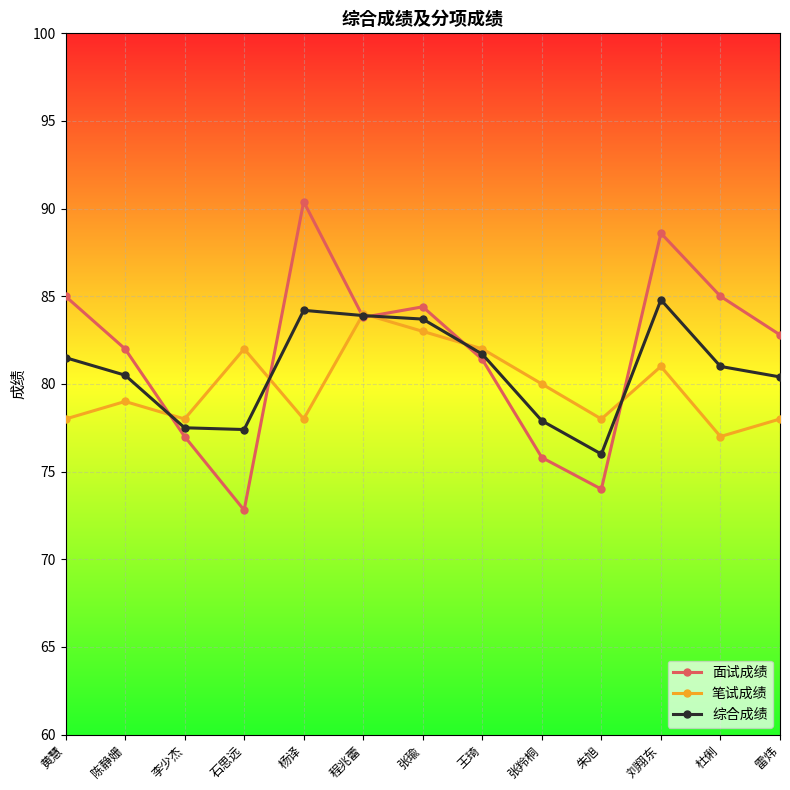

What is the label of the 10th point from the left?

朱旭